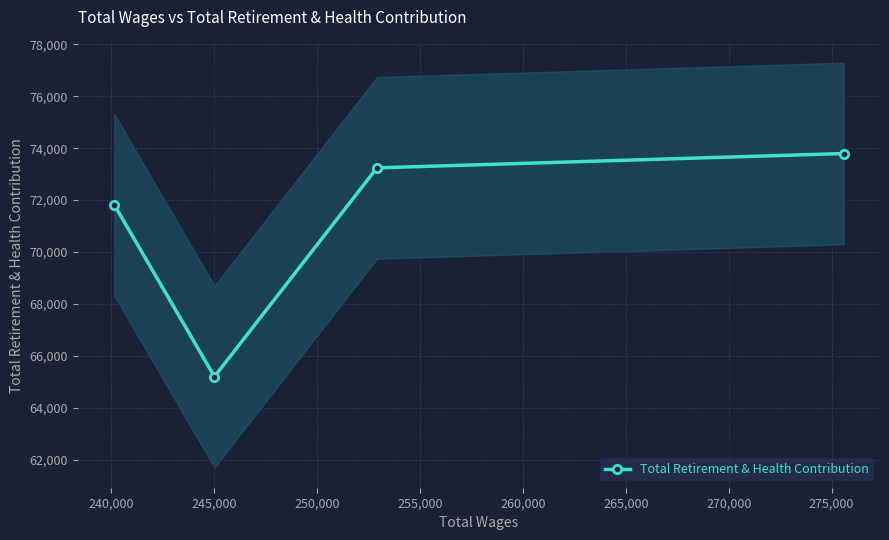

What is the minimum value shown in the chart?

65200